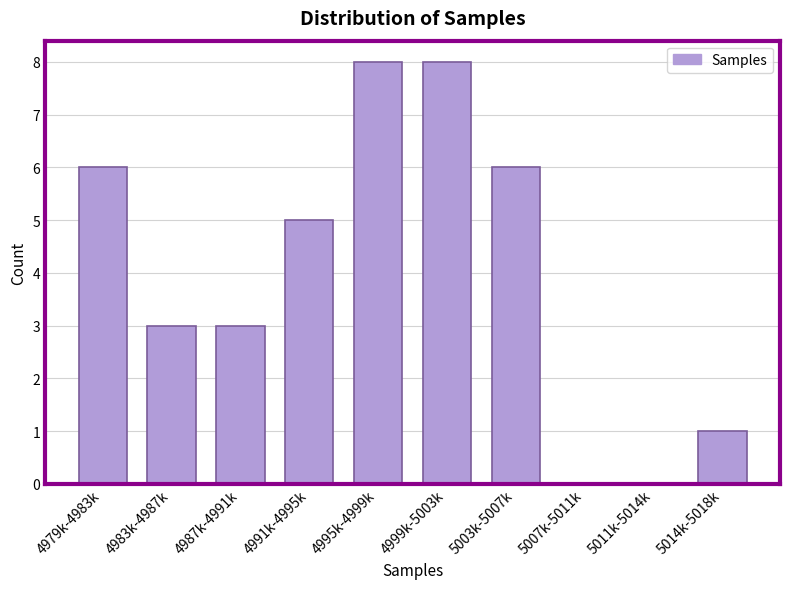

Reading right to left, list all the values displayed in this chart.

5014k-5018k=1	5011k-5014k=0	5007k-5011k=0	5003k-5007k=6	4999k-5003k=8	4995k-4999k=8	4991k-4995k=5	4987k-4991k=3	4983k-4987k=3	4979k-4983k=6